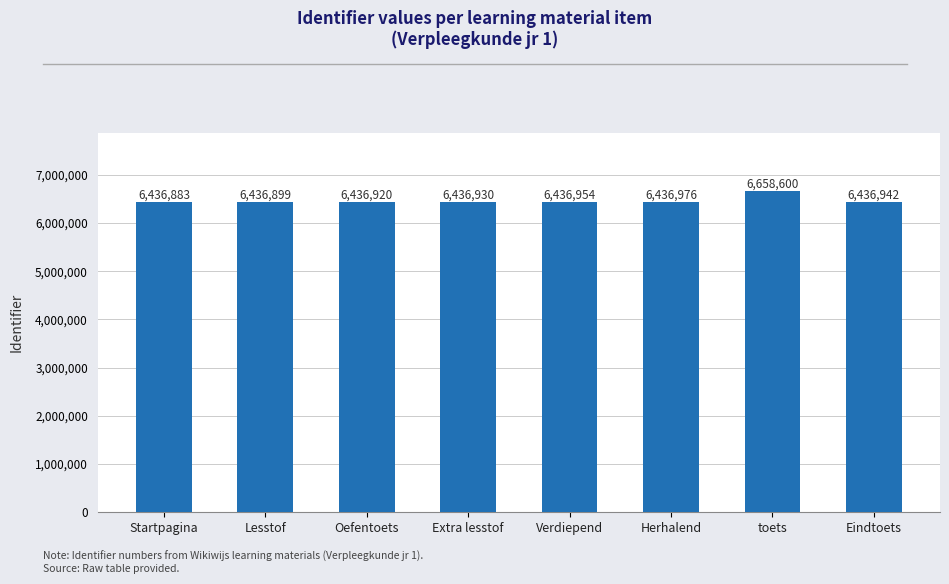

Which label corresponds to the largest value in the chart?

toets